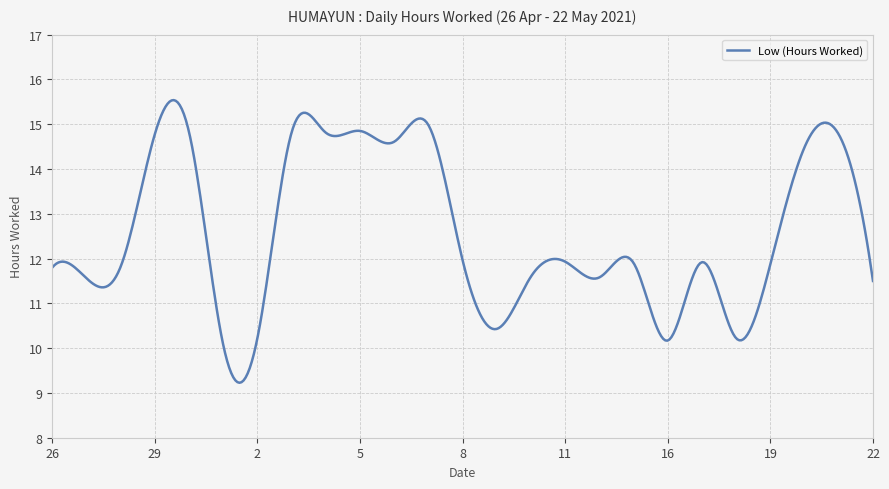

What is the difference between the maximum and minimum values?

6.3